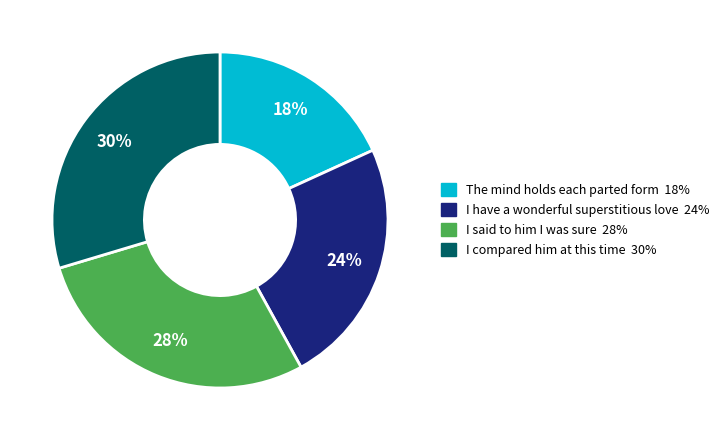

To the nearest percent, what is the average slice percentage?

25%